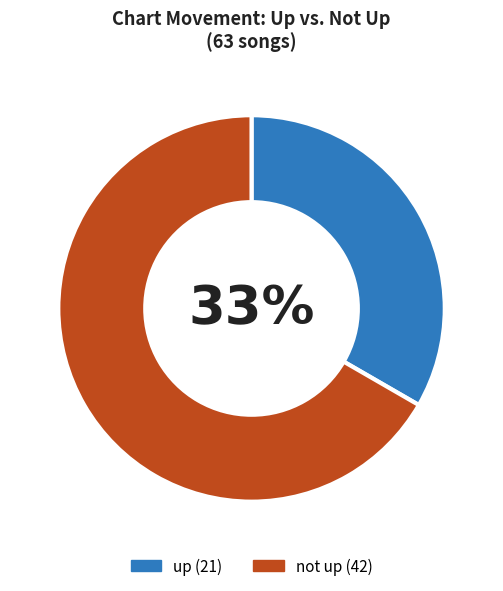

Does any single category account for the majority?

Yes